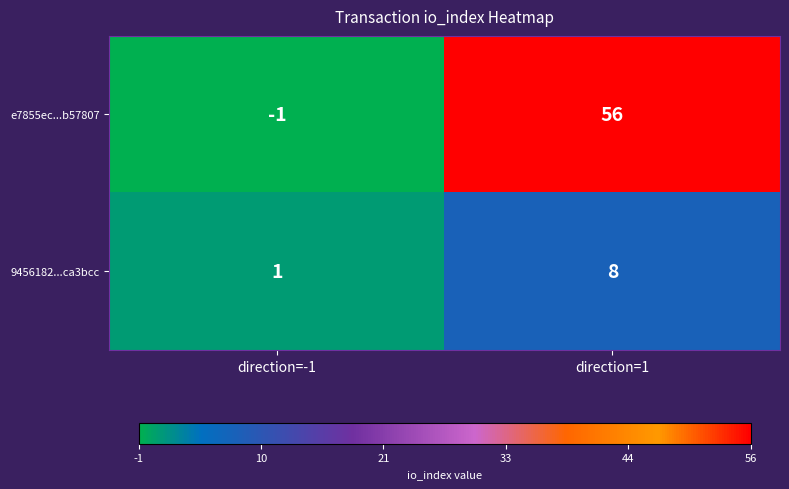

Reading left to right, list all the values displayed in this chart.

e7855ec...b57807: -1	56
9456182...ca3bcc: 1	8